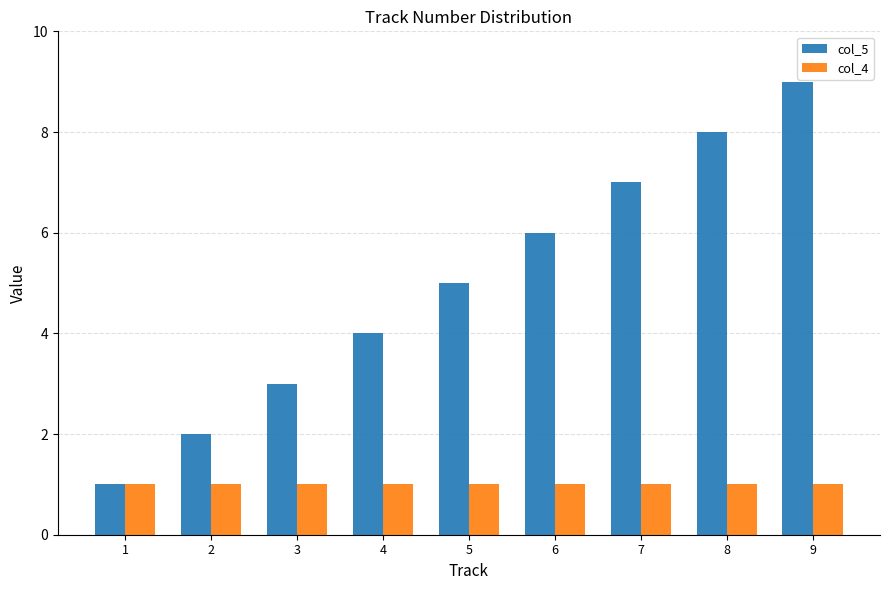

What are all the series names shown in the legend?

col_5, col_4